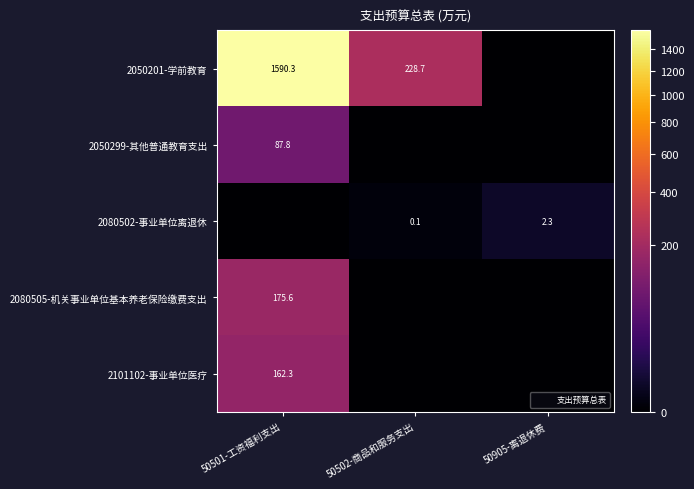

What is the sum of all 2080505-机关事业单位基本养老保险缴费支出 values?

175.6